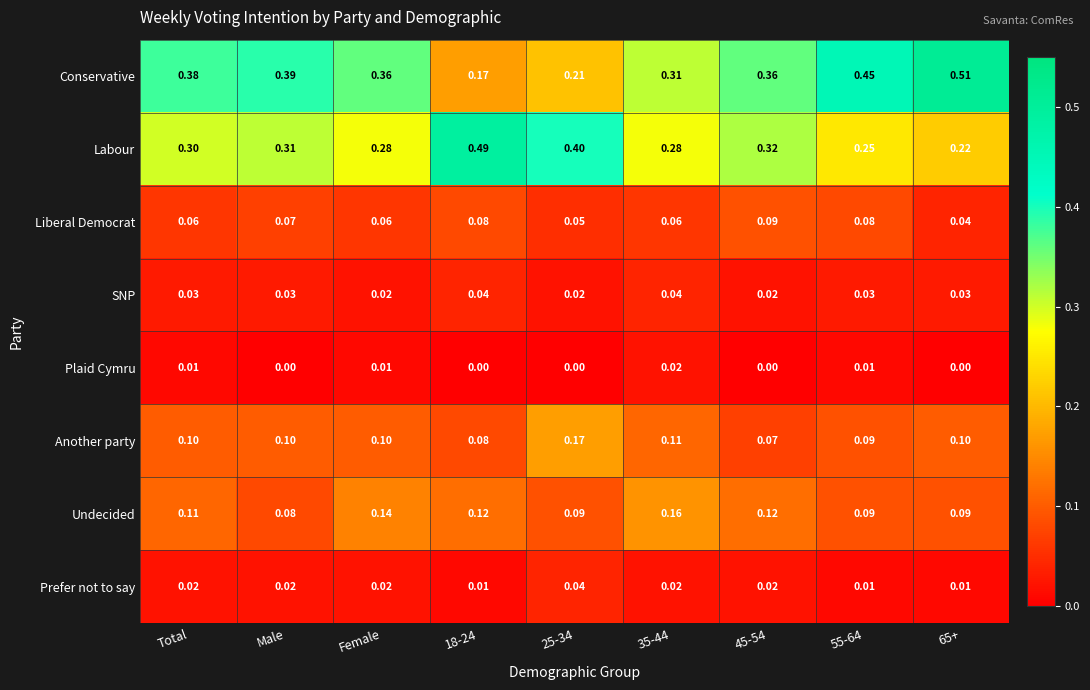

Rank the series at 25-34 from lowest to highest value.

Plaid Cymru, SNP, Prefer not to say, Liberal Democrat, Undecided, Another party, Conservative, Labour